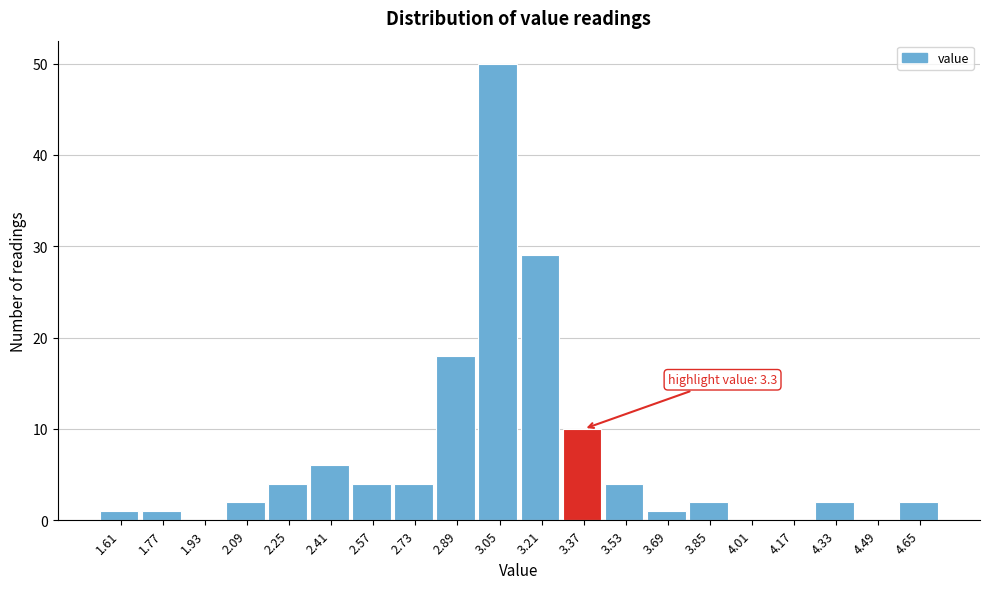

Over which range of the x-axis is the bar tallest?

2.97 to 3.13